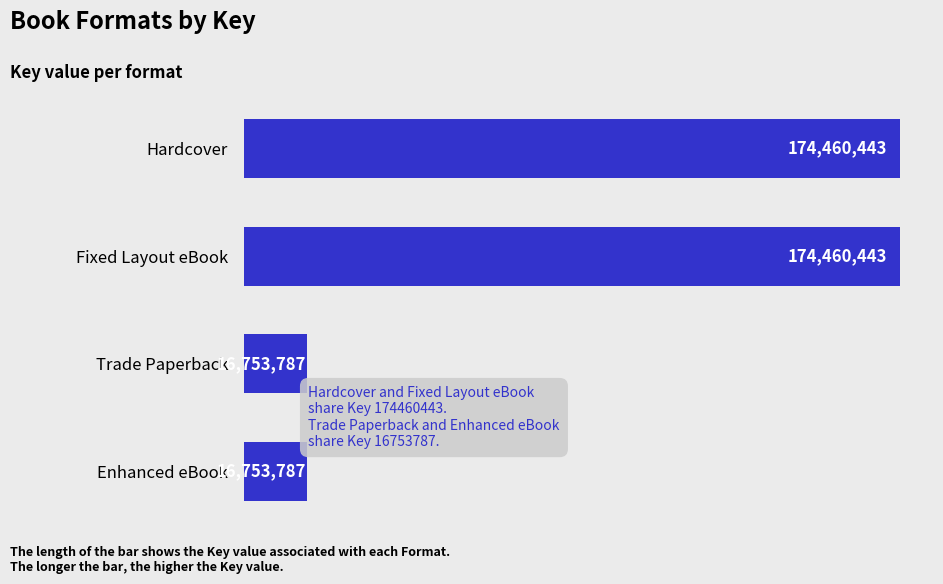

What is the label of the 3rd bar from the bottom?

Fixed Layout eBook